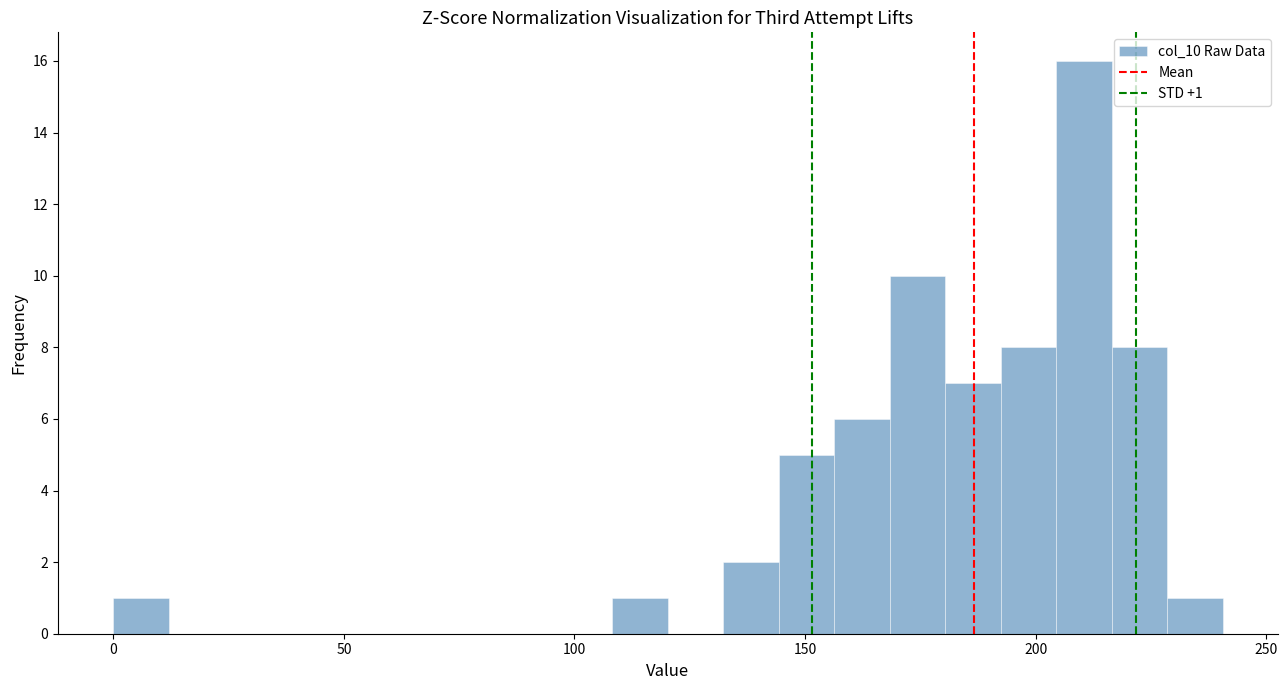

Read against the x-axis, roughly where is the centre of the tallest bar?

210